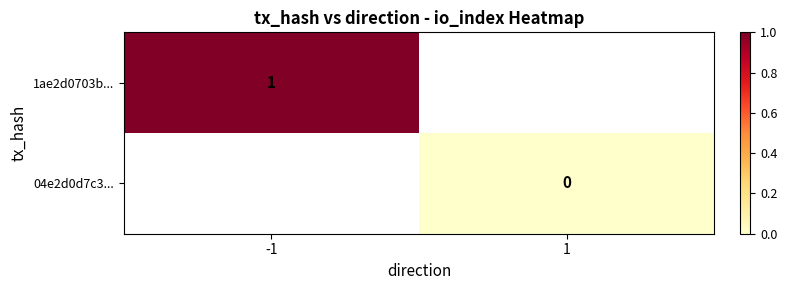

The 1ae2d0703b... series shows 1 at -1. True or false?

True